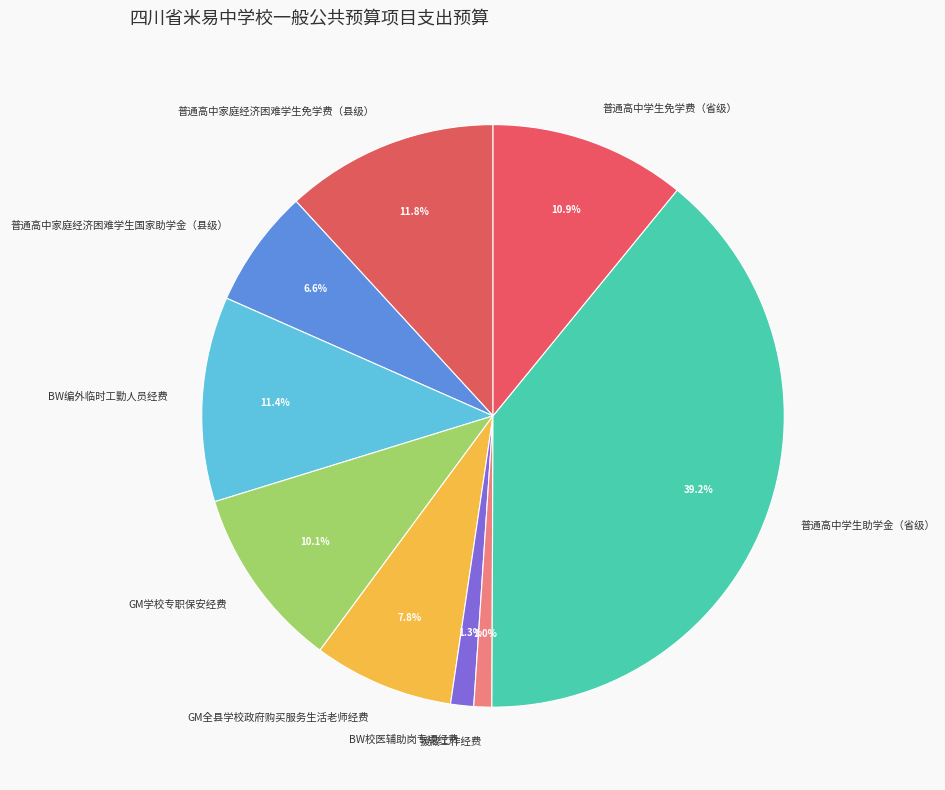

Count the number of slices in the pie.

9